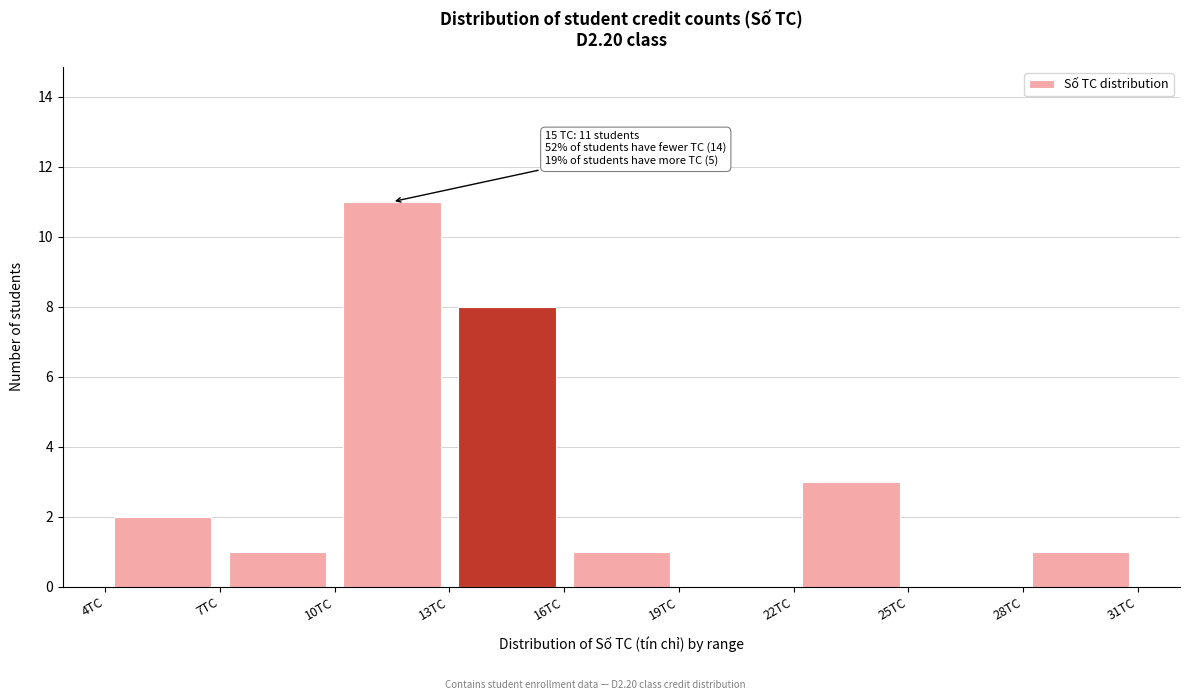

Over which range of the x-axis is the bar tallest?

10 to 13